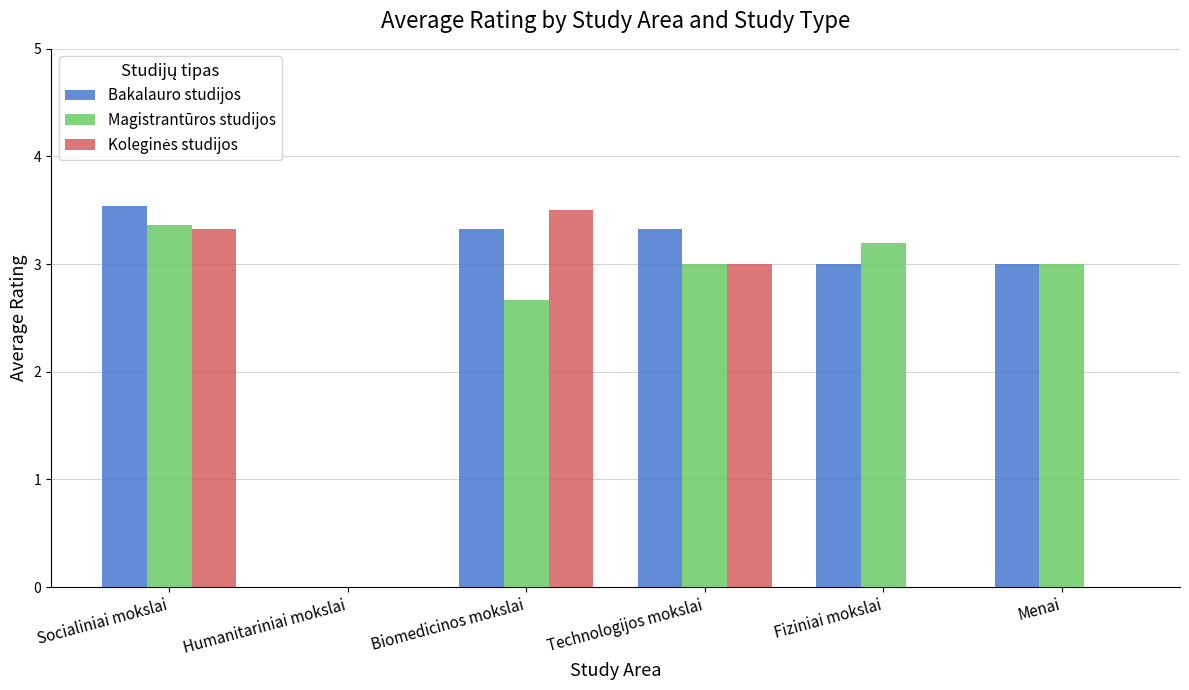

What is the total value across all series at Technologijos mokslai?

9.3